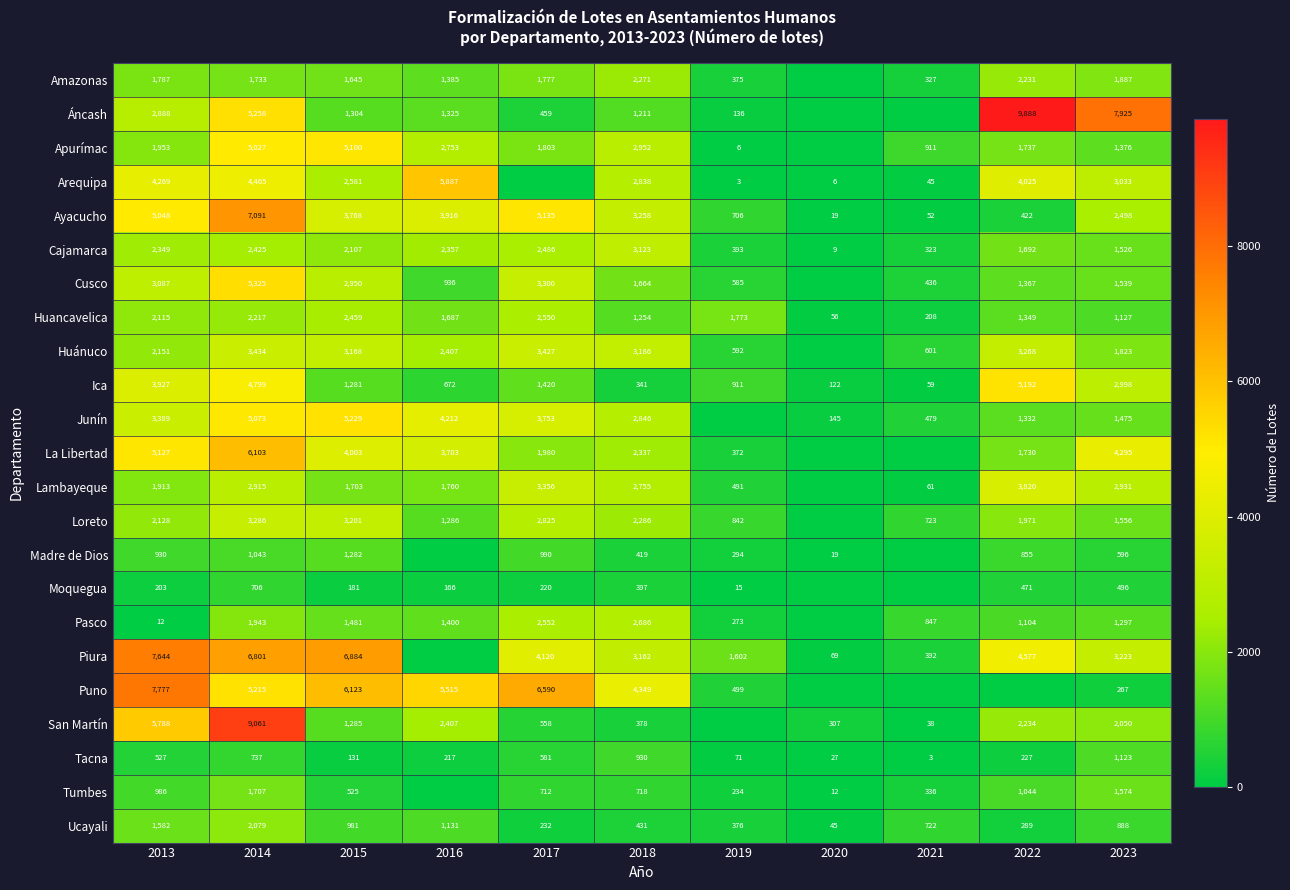

Count the number of data series in this chart.

23